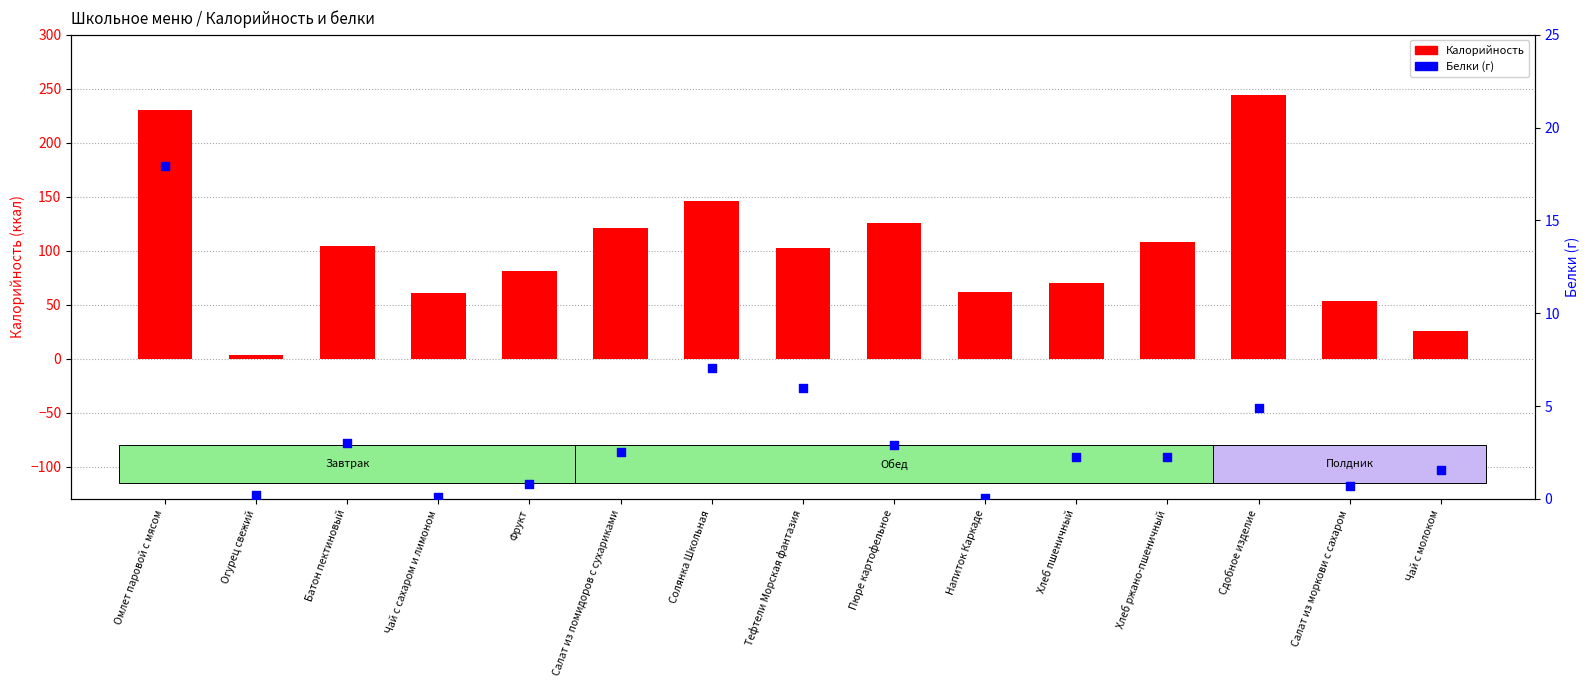

At how many categories does at least one series exceed 33?

13